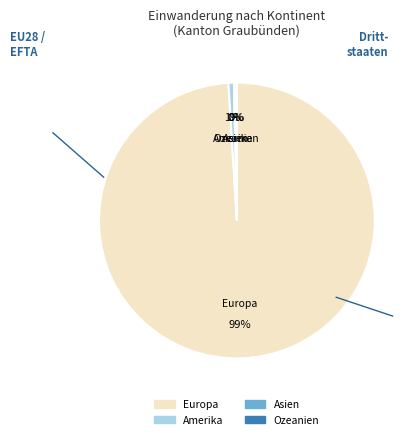

Does Amerika represent more than half of the total?

No